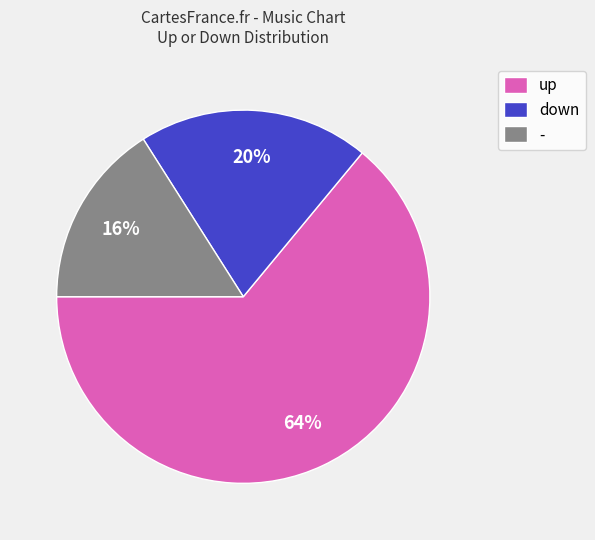

Is the sum of - and down greater than half?

No